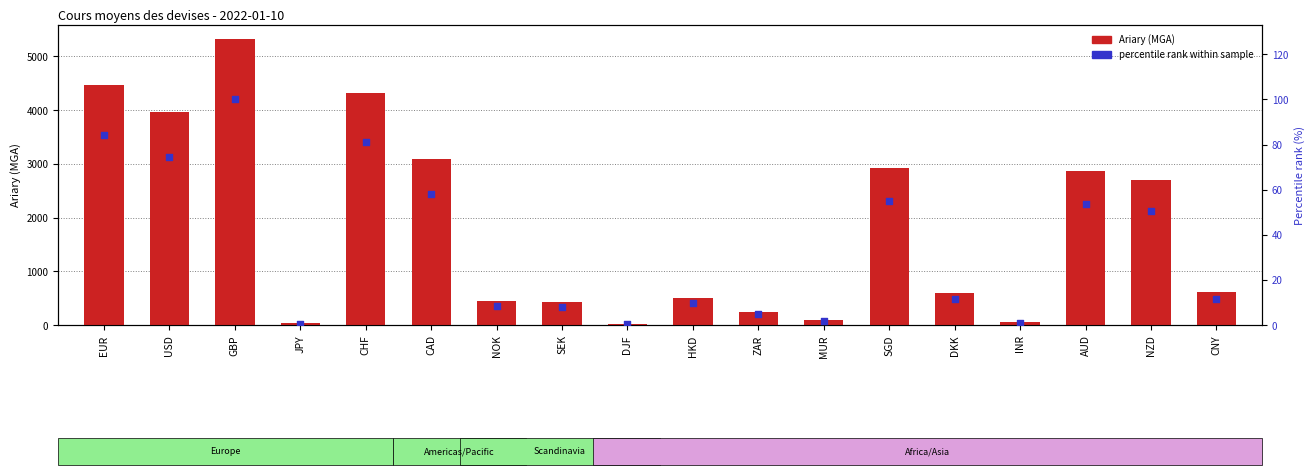

What is the total value across all series at ZAR?

255.7